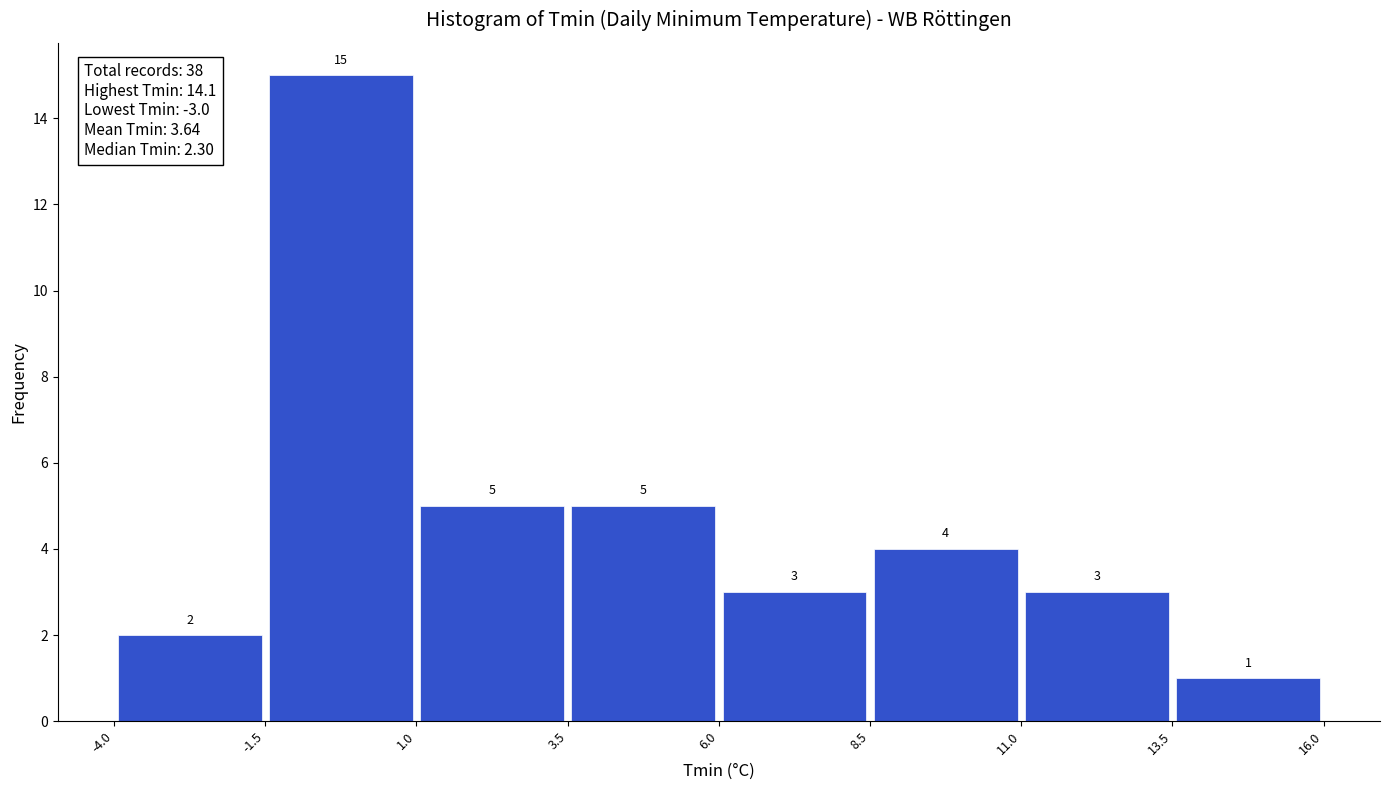

What is the height of the bar covering 1.0 to 3.5 on the x-axis?

5